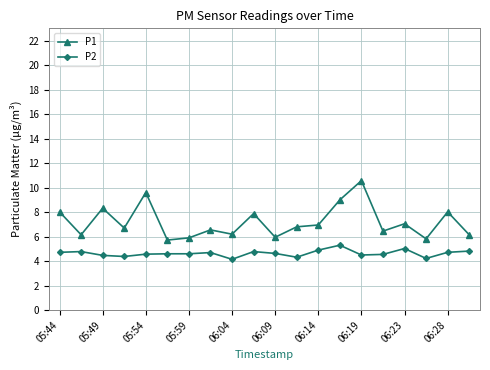

Does the chart have visible grid lines?

Yes